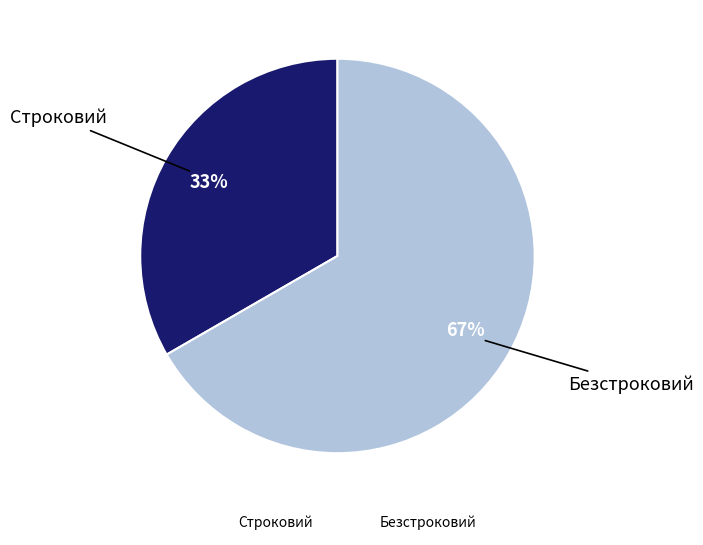

Which slice is the smallest?

Строковий